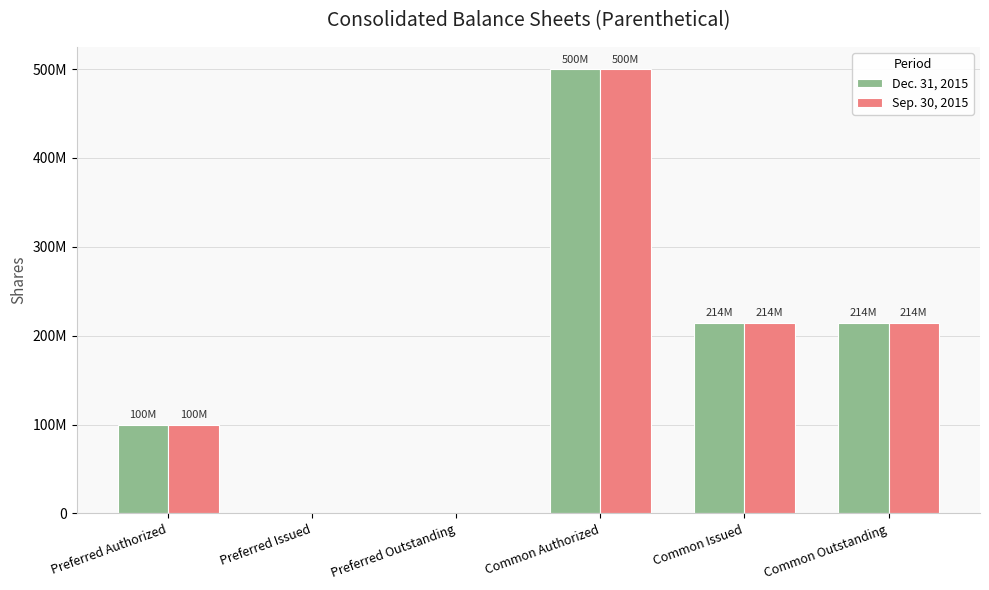

What are all the series names shown in the legend?

Dec. 31, 2015, Sep. 30, 2015